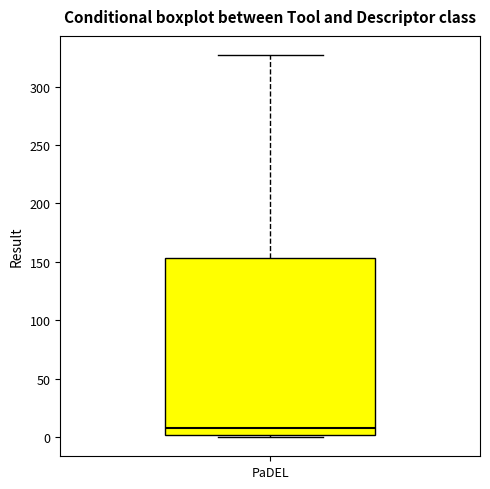

Transcribe this box plot: give where the median line is, the range the box spans, and where the two whiskers end, as read against the y-axis. The values are not printed on the chart, so give them approximately, as read against the axis.

median 10, box 0 to 155, whiskers 0 (just below the box's lower edge) to 325